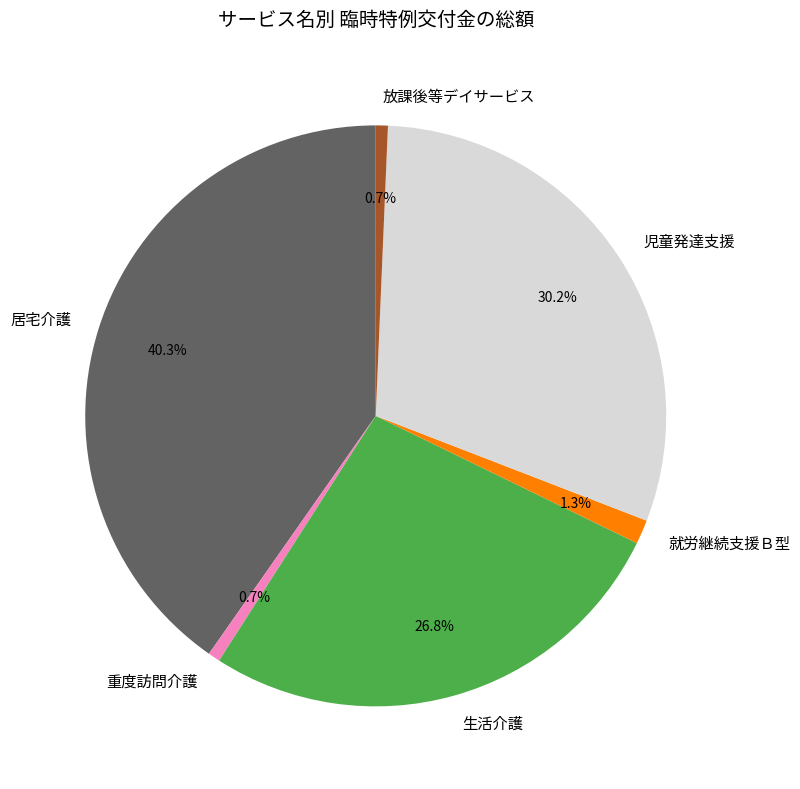

To the nearest percent, what is the difference between the largest and smallest slice percentages?

40%